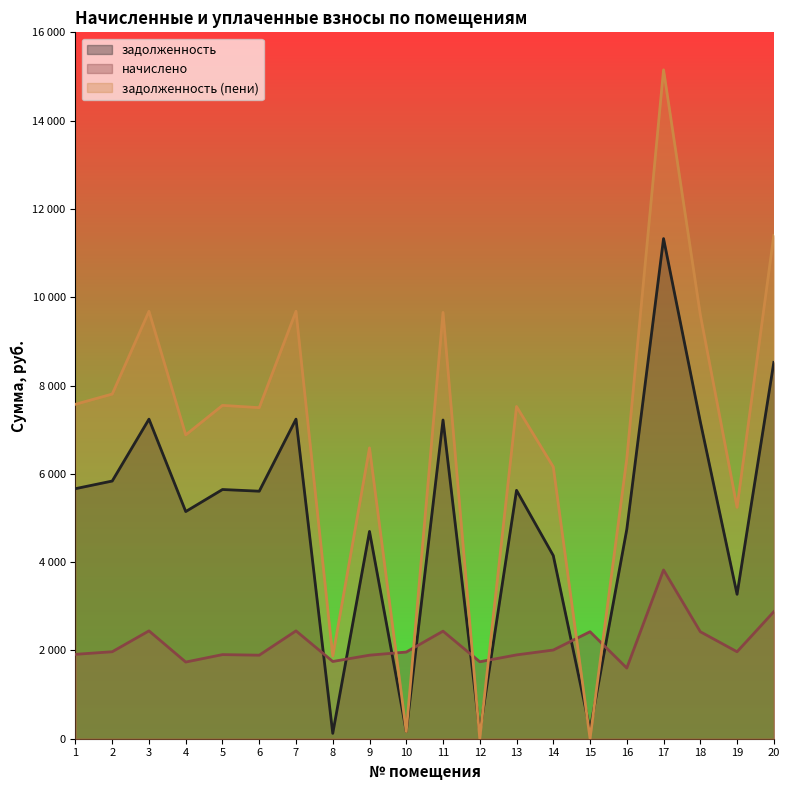

Between 12 and 3, which is larger?

3